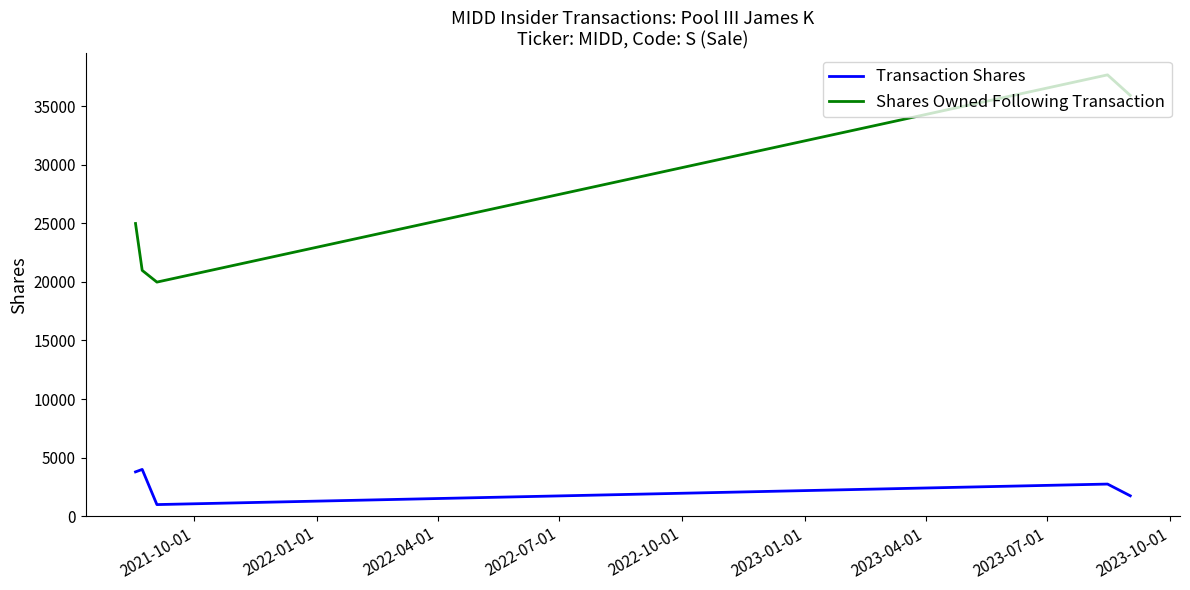

Does the chart display data point markers on the line(s)?

No